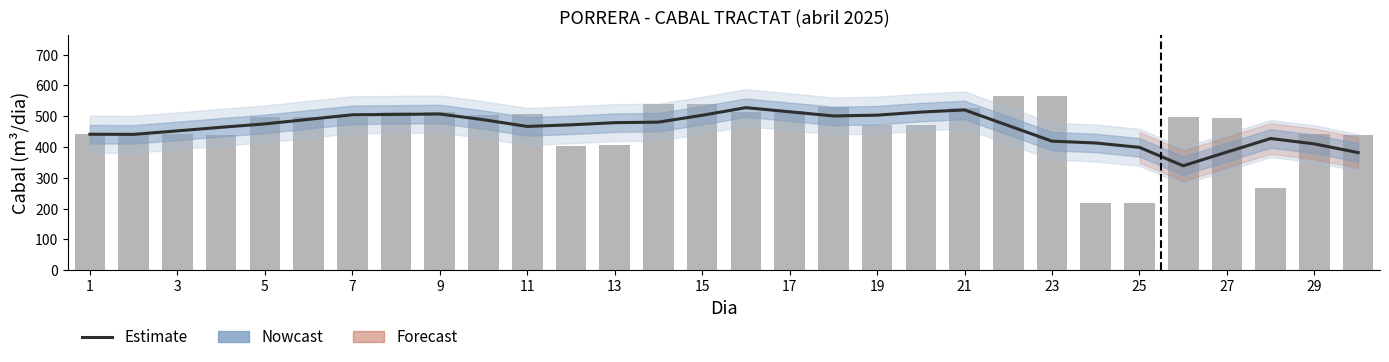

Which series has the largest total across all categories?

CABAL TRACTAT